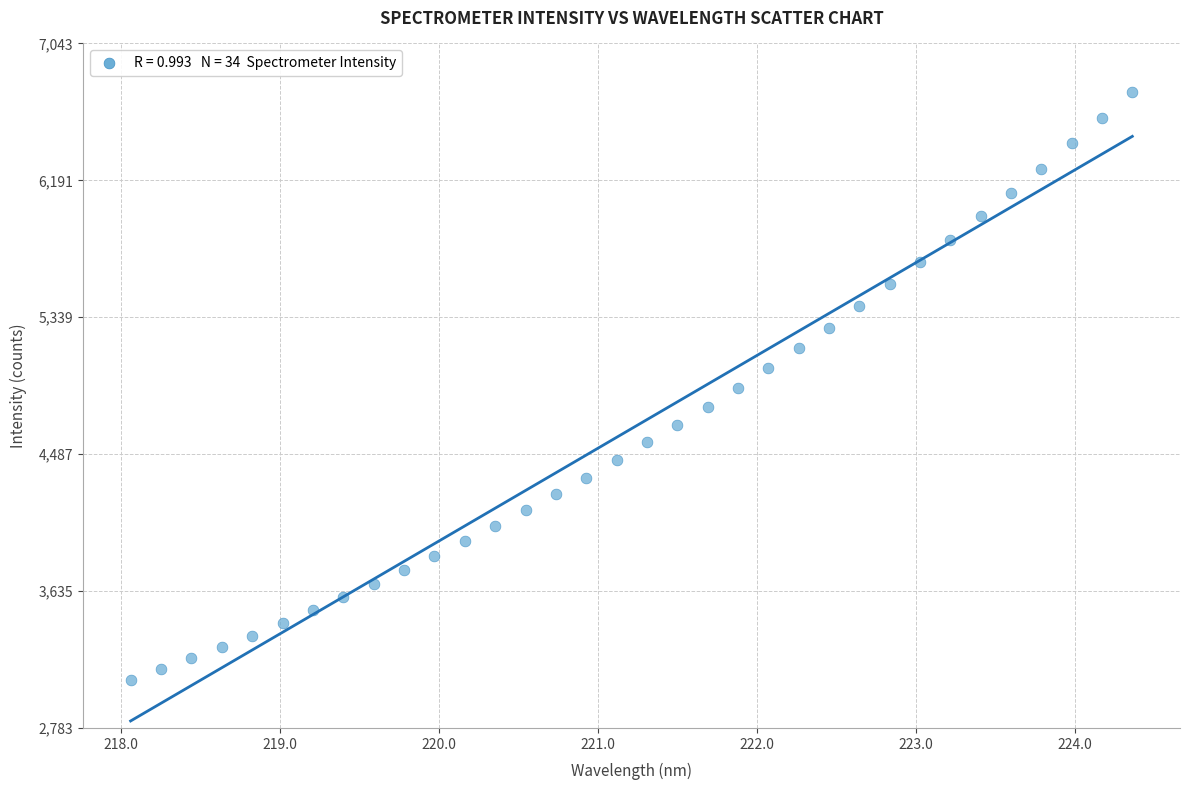

What is the range of X values (max minus min)?

6.3